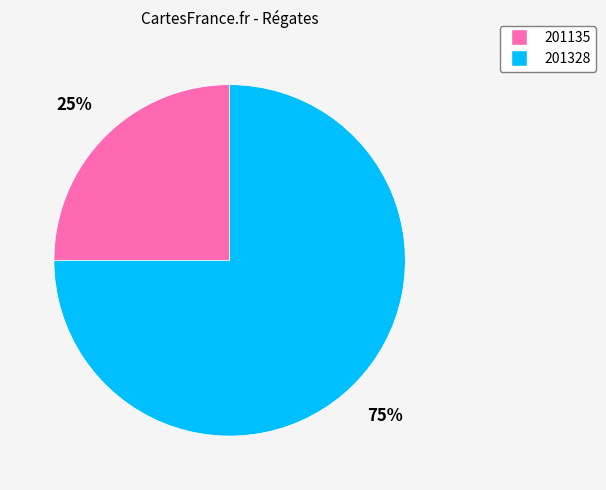

Which slice represents more than half of the pie?

201328